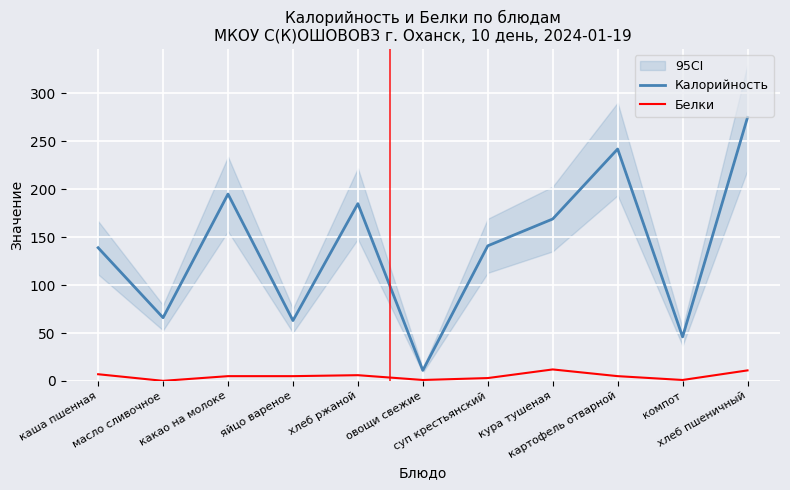

Count the number of categories in the chart.

11